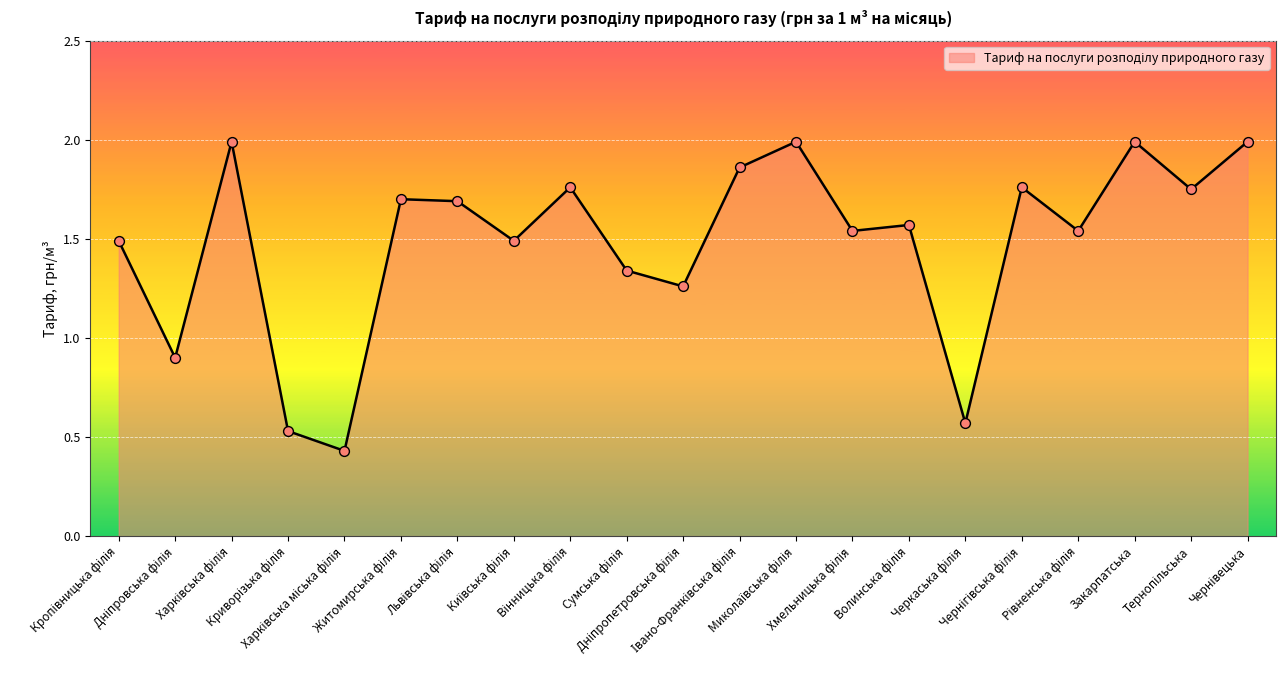

What is the greatest value displayed?

2.0